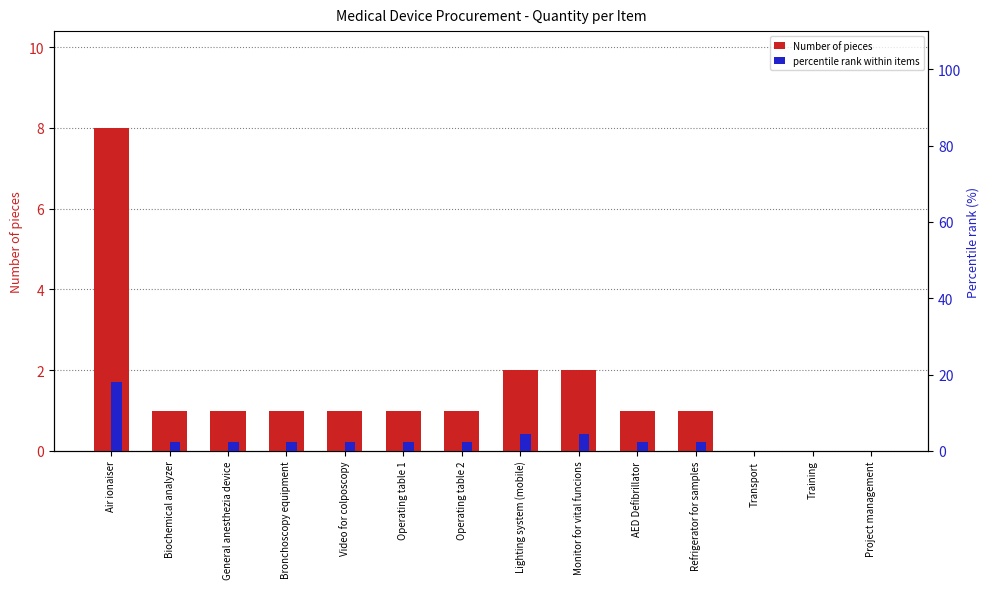

How many bars are there in total?

28